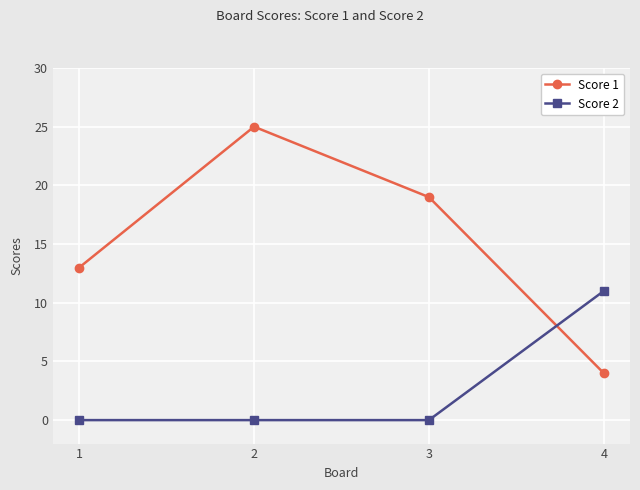

What is the difference between the highest and lowest values at 2?

25